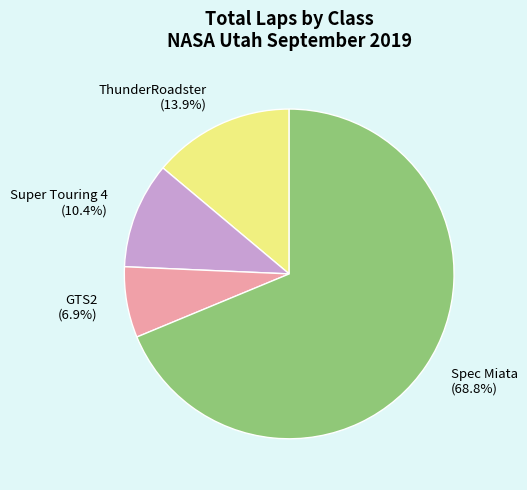

Count the number of slices in the pie.

4